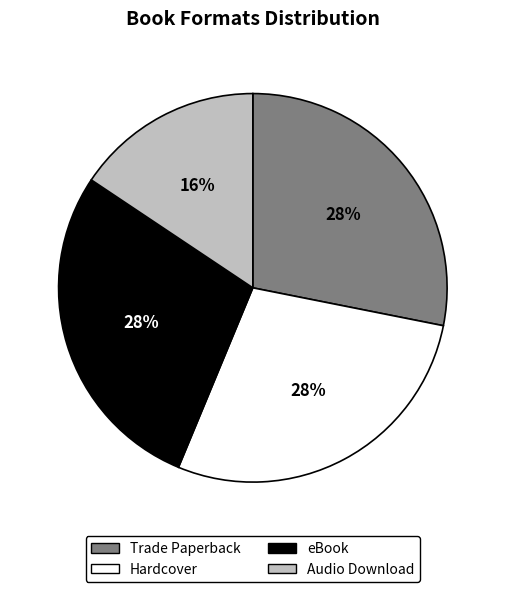

Which slice is the smallest?

Audio Download